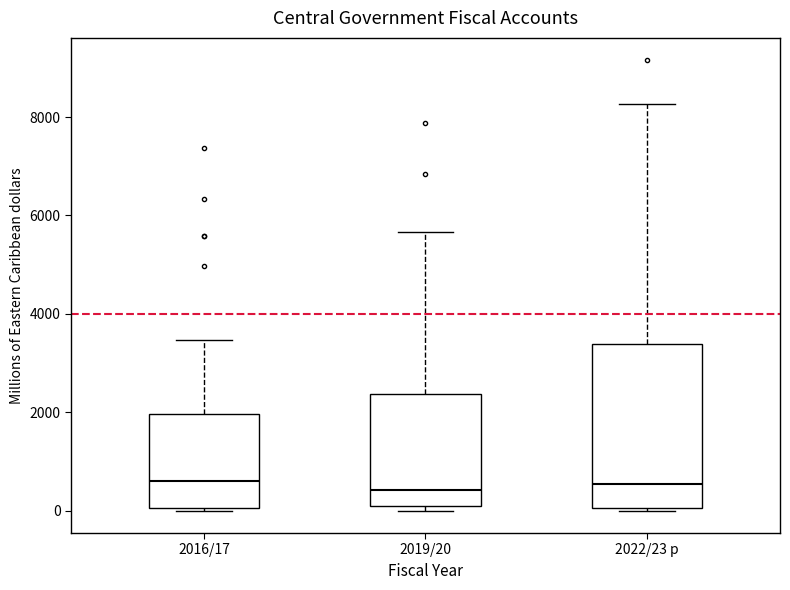

Comparing the boxes themselves (not the whiskers), which one is the tallest?

2022/23 p